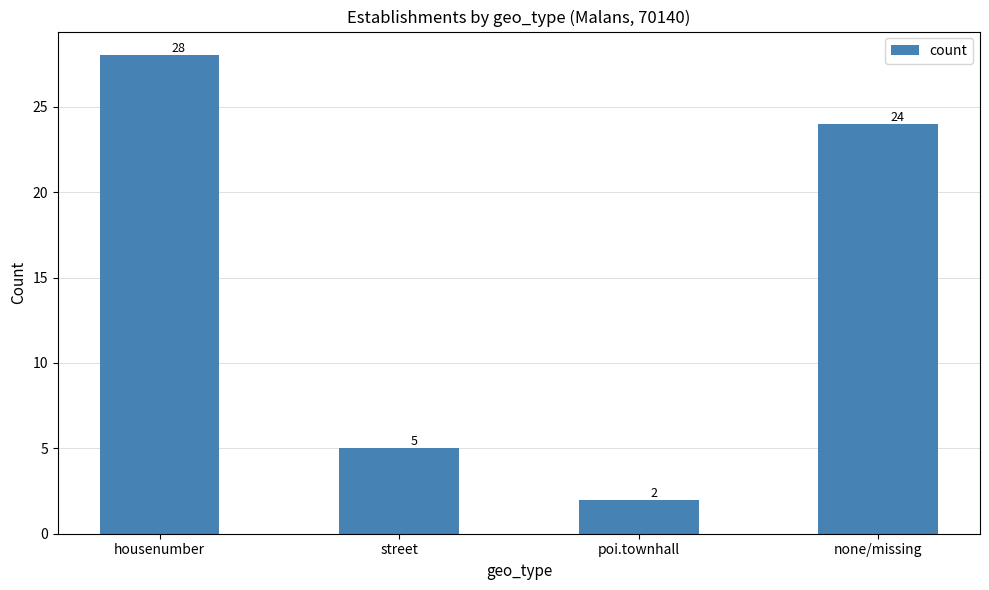

Reading right to left, transcribe all the data shown in this chart.

none/missing=24	poi.townhall=2	street=5	housenumber=28